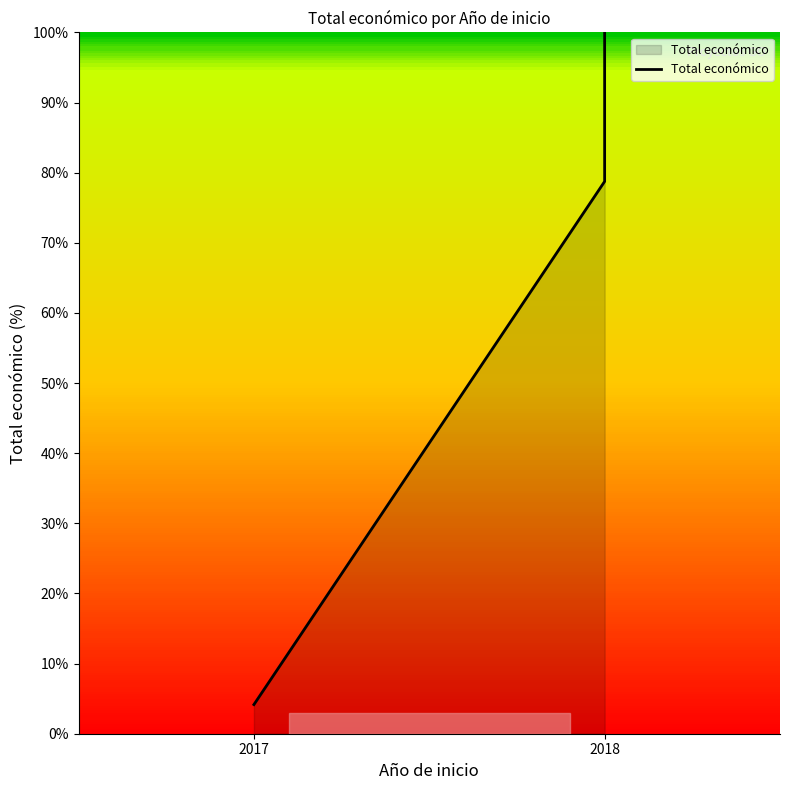

Reading left to right, transcribe all the data shown in this chart.

4.2	78.7	86.2	100.0